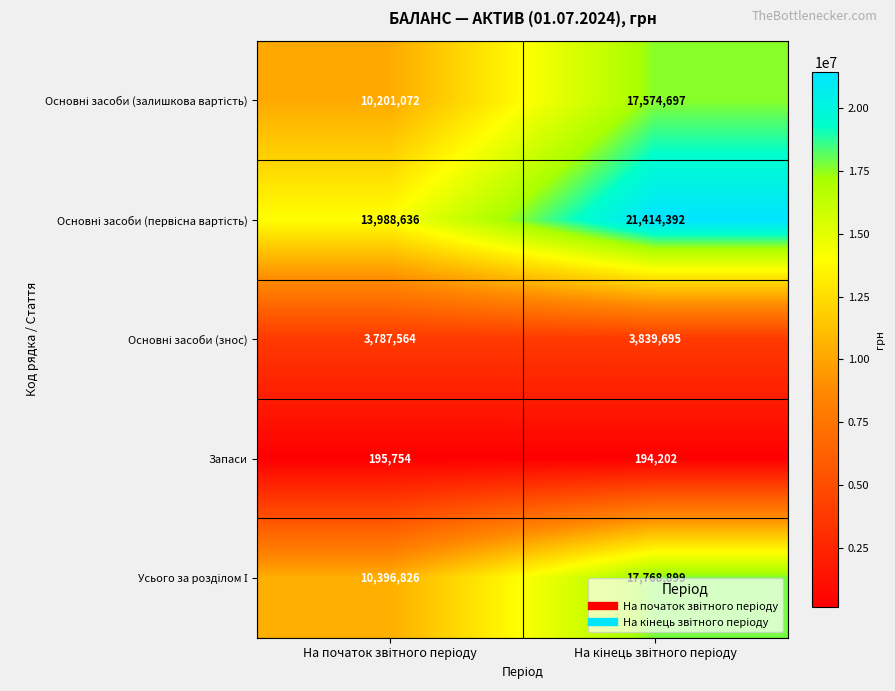

What is the average value of the Запаси series?

194978